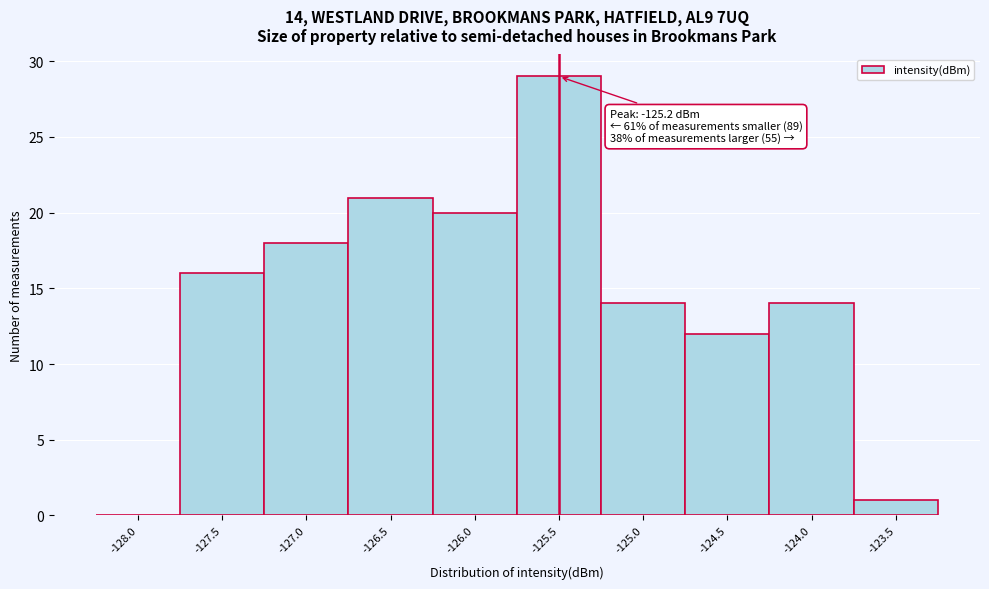

Reading right to left, list all the values displayed in this chart.

-123.5=1	-124.0=14	-124.5=12	-125.0=14	-125.5=29	-126.0=20	-126.5=21	-127.0=18	-127.5=16	-128.0=0